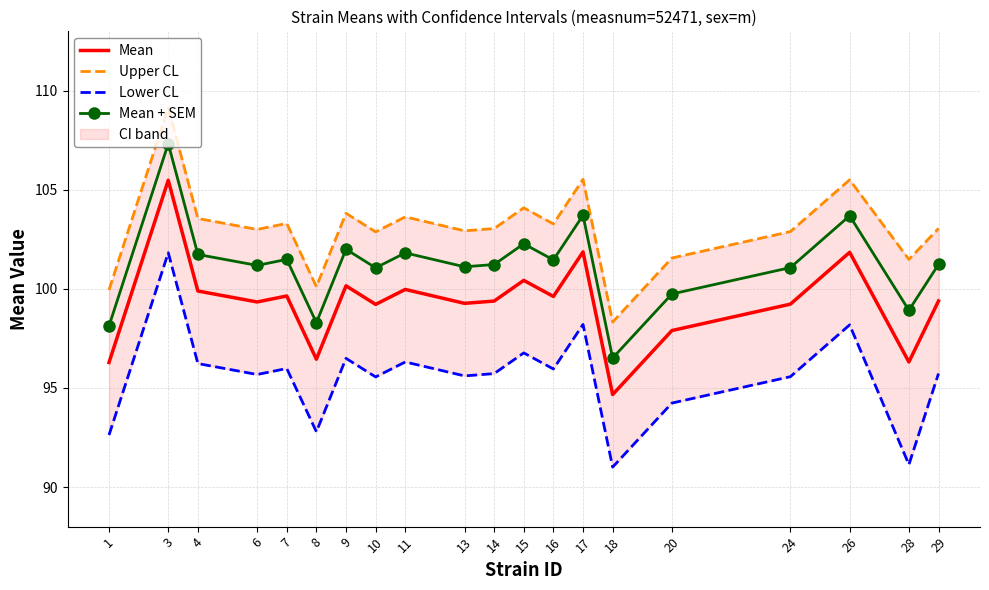

At which category is the sum across all series the highest?

3